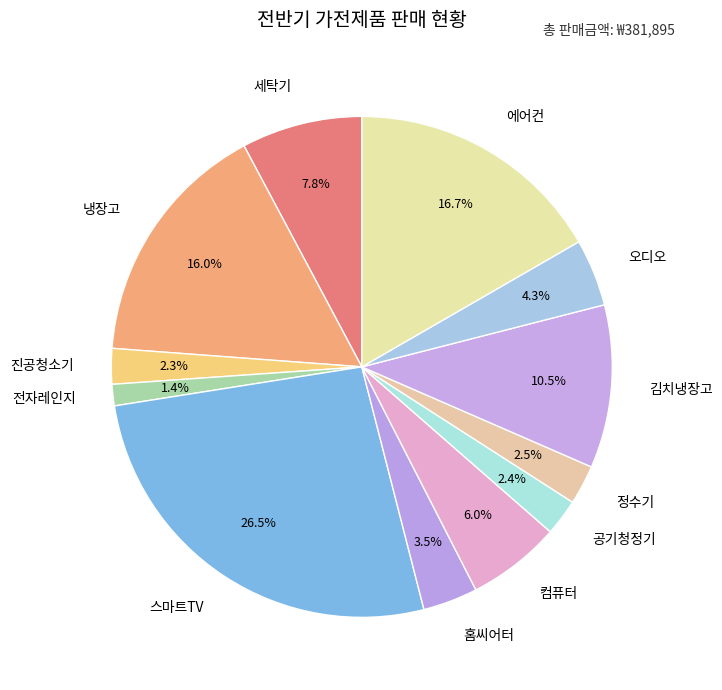

What is the ratio of the value at 진공청소기 to the value at 세탁기?

0.3